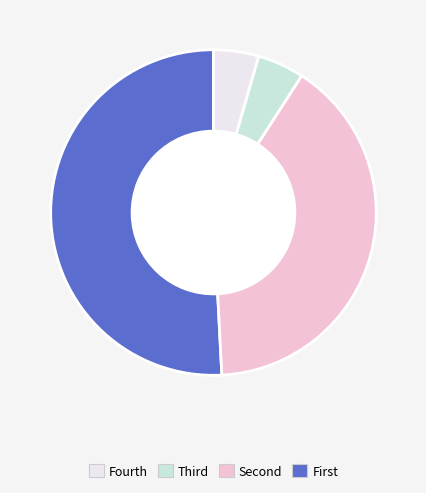

Is there any slice that represents more than half of the pie?

Yes